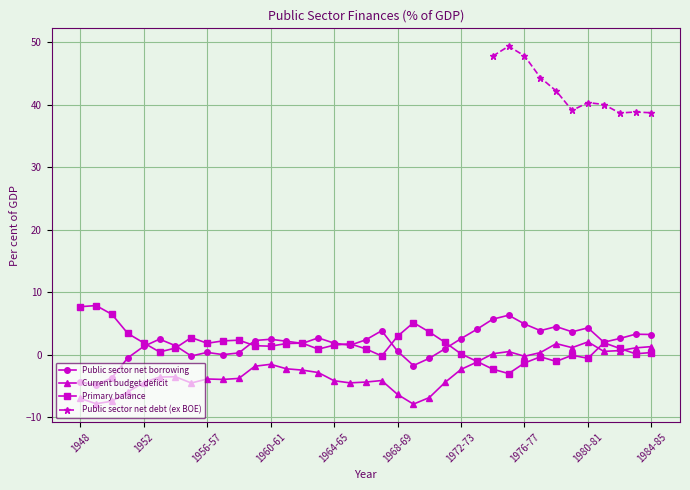

At which label is Current budget deficit closest to -2?

1959-60